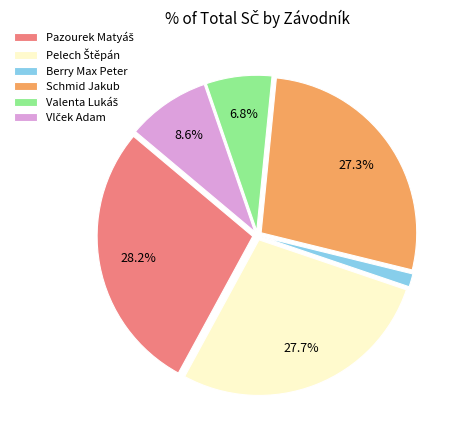

What portion of the pie excludes Schmid Jakub?

72.7%